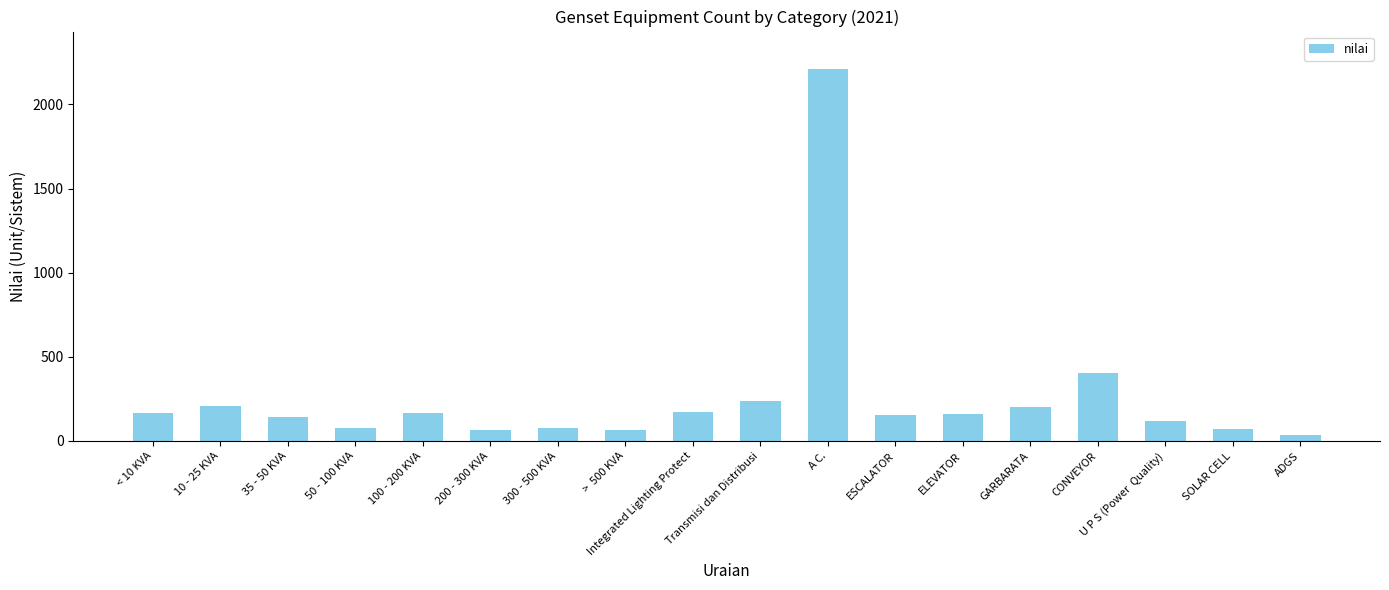

Which label corresponds to the largest value in the chart?

A C.